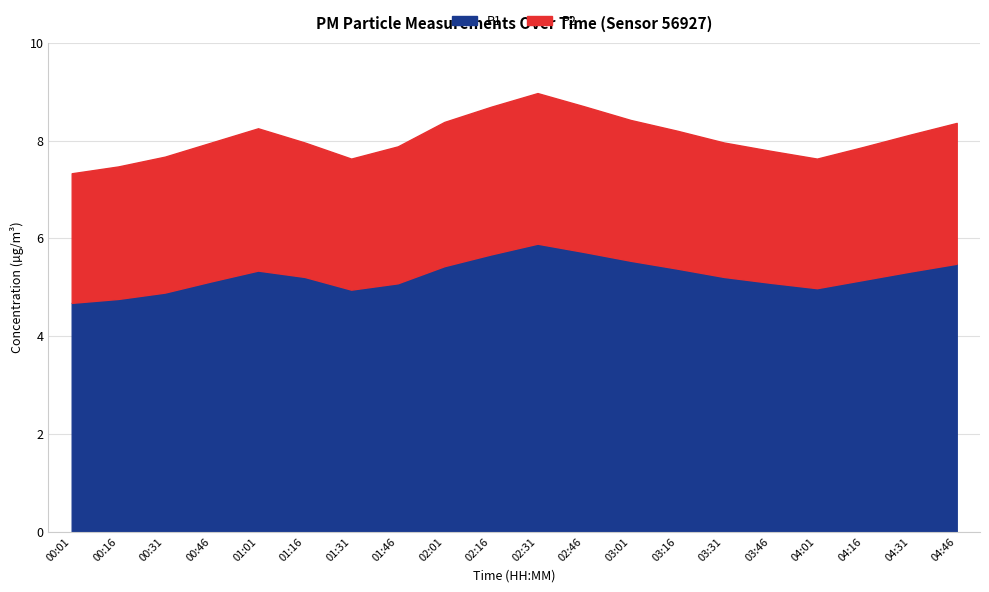

What is the difference between the second highest and second lowest values in the P1 series?

1.0